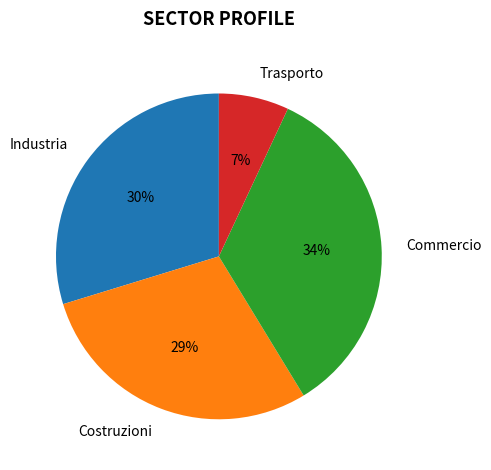

The Commercio slice represents 24% of the pie. True or false?

False